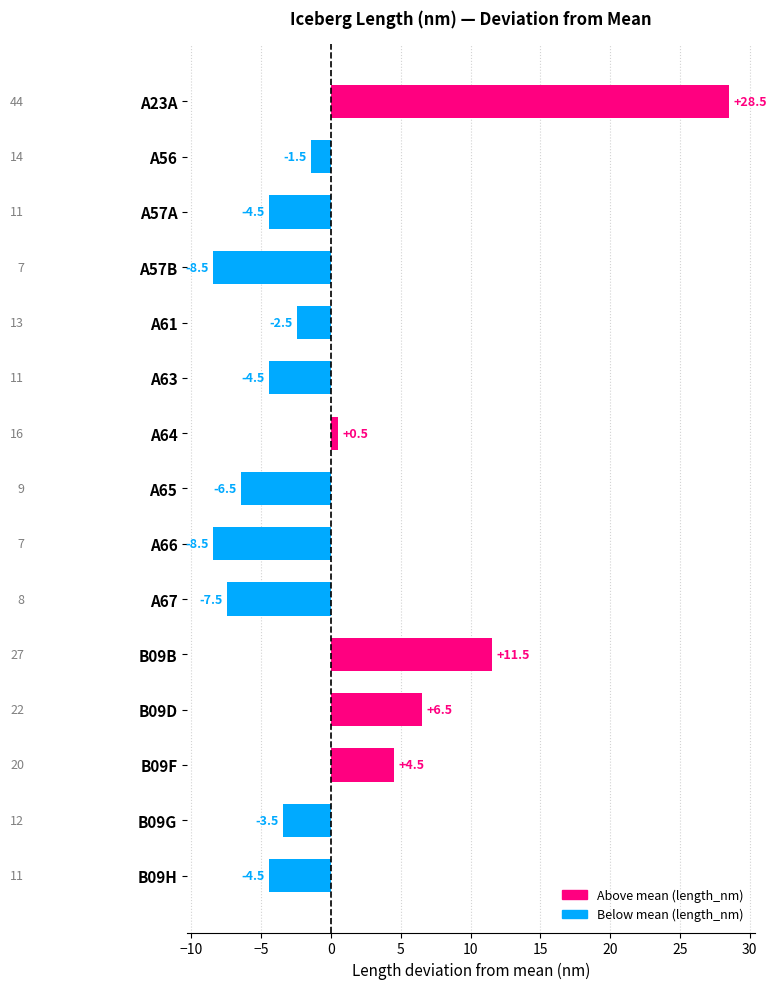

Which has a higher value, A63 or A23A?

A23A